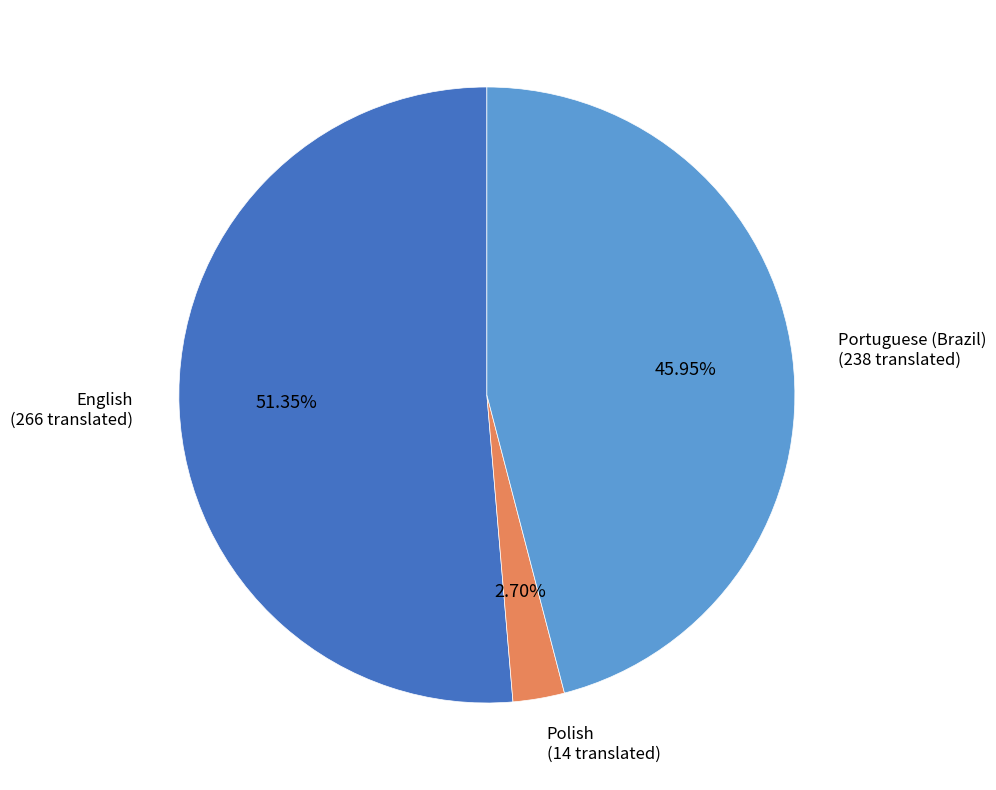

Is there any slice that represents more than half of the pie?

Yes